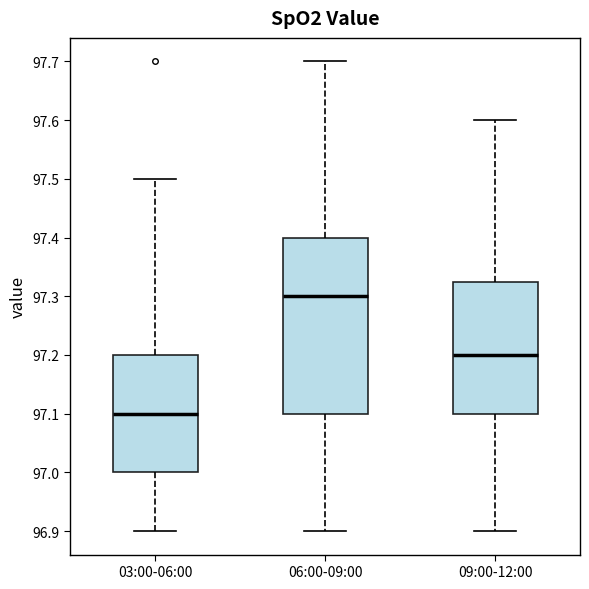

Reading left to right, transcribe this box plot: for each box, give where its median line is, the range the box spans, and where its two whiskers end, as read against the y-axis. The values are not printed on the chart, so give them approximately, as read against the axis.

03:00-06:00: median 97.10, box 97.00 to 97.20, whiskers 96.90 to 97.50
06:00-09:00: median 97.30, box 97.10 to 97.40, whiskers 96.90 to 97.70
09:00-12:00: median 97.20, box 97.10 to 97.33, whiskers 96.90 to 97.60